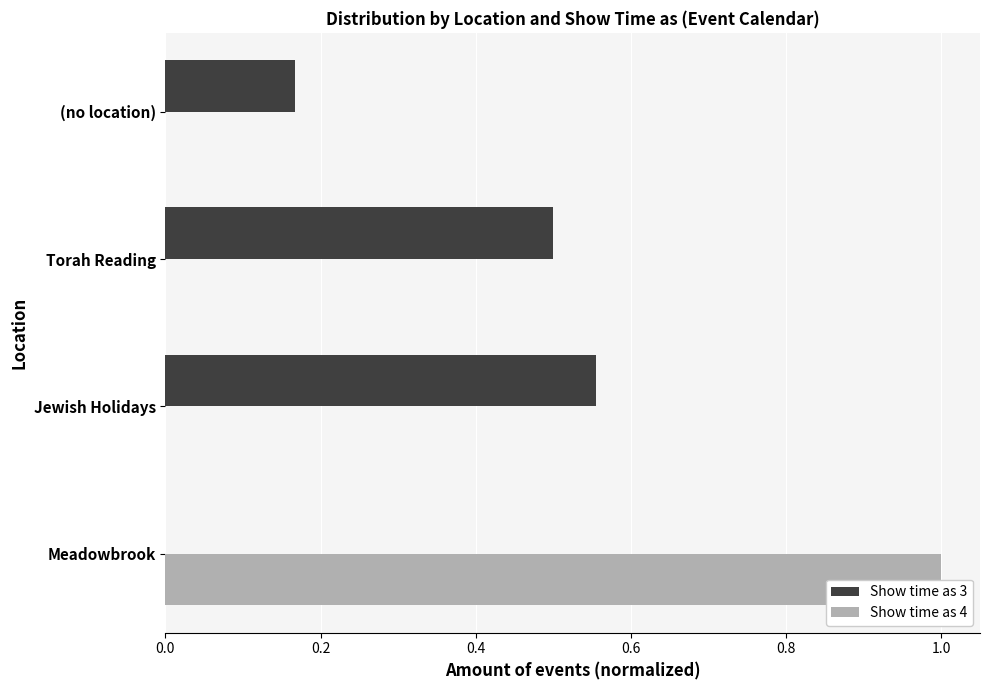

What is the total value across all series at Torah Reading?

0.5